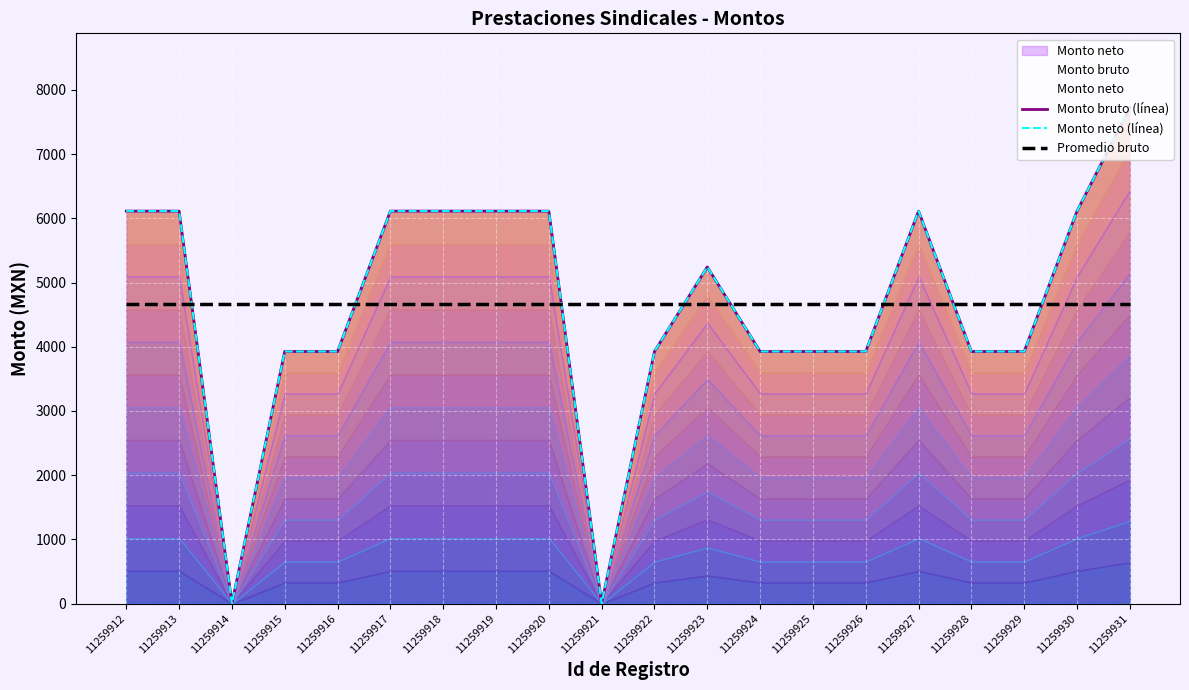

Which series has the largest total across all categories?

Promedio bruto